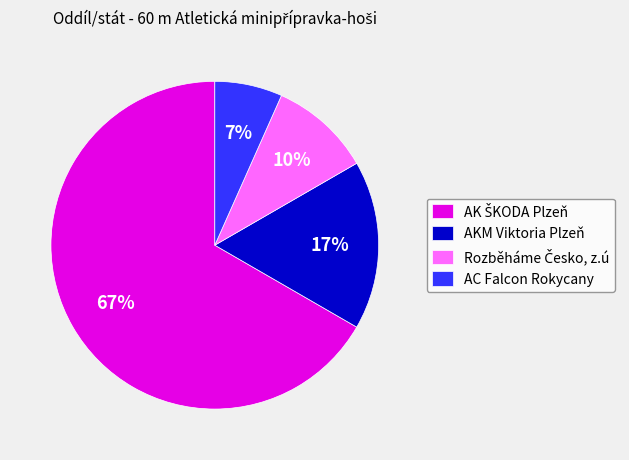

True or false: AKM Viktoria Plzeň accounts for 29% of the total.

False